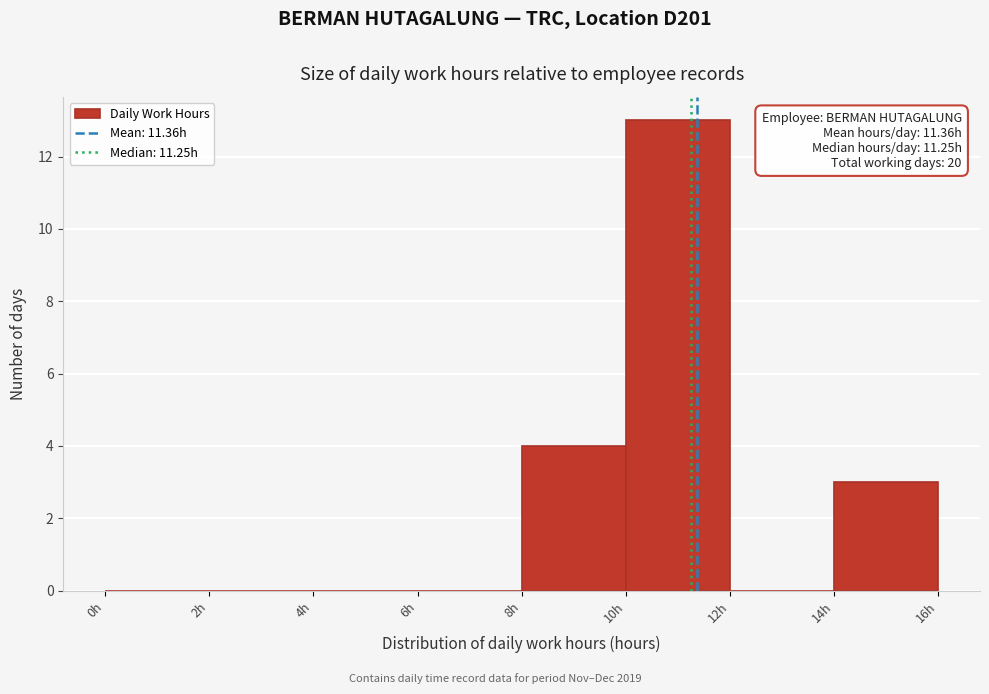

Over which range of the x-axis is the bar tallest?

10 to 12